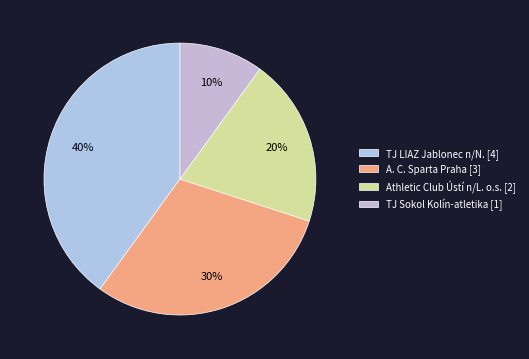

To the nearest percent, what portion does A. C. Sparta Praha represent?

30%